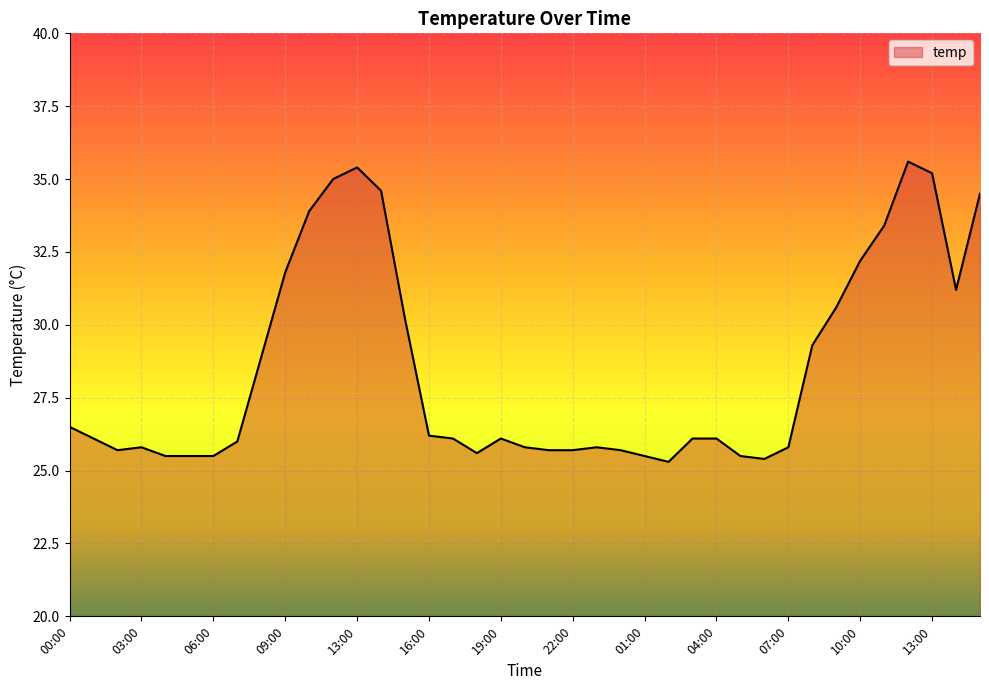

What is the greatest value displayed?

35.6